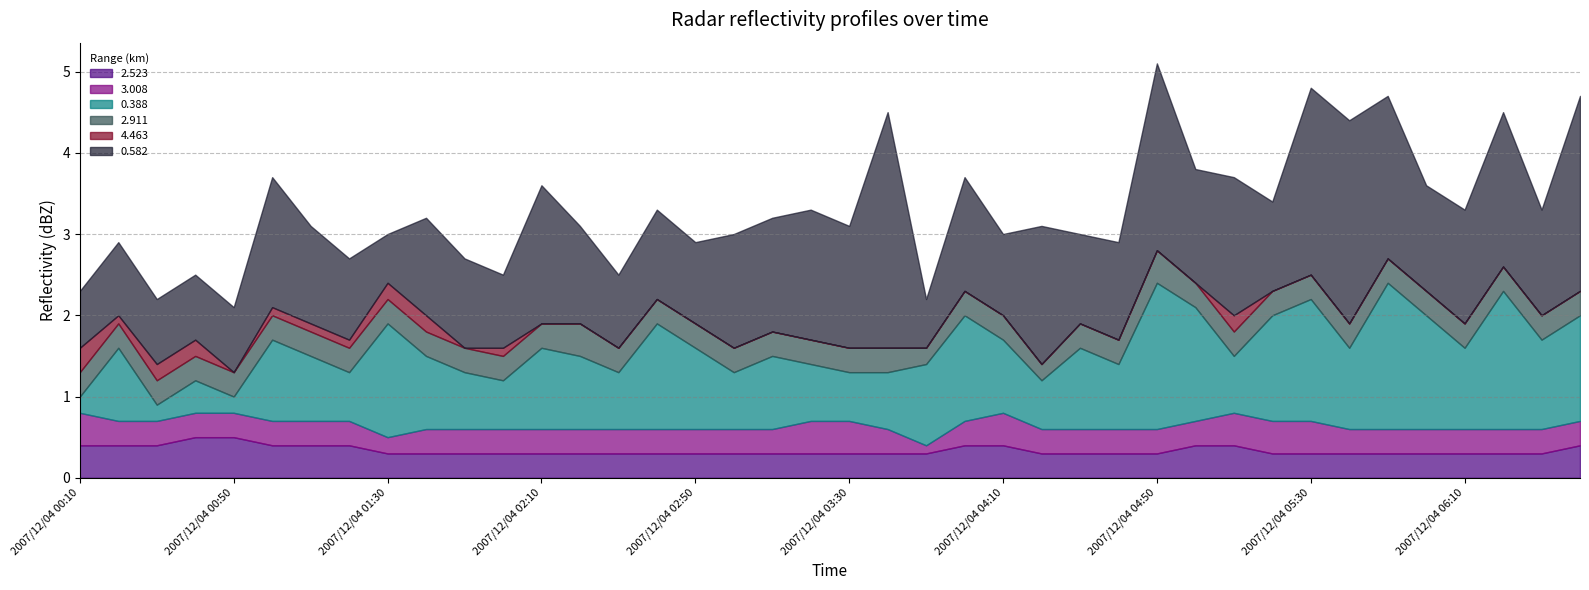

Where is 0.582 nearest to the value 1?

2007/12/04 01:20